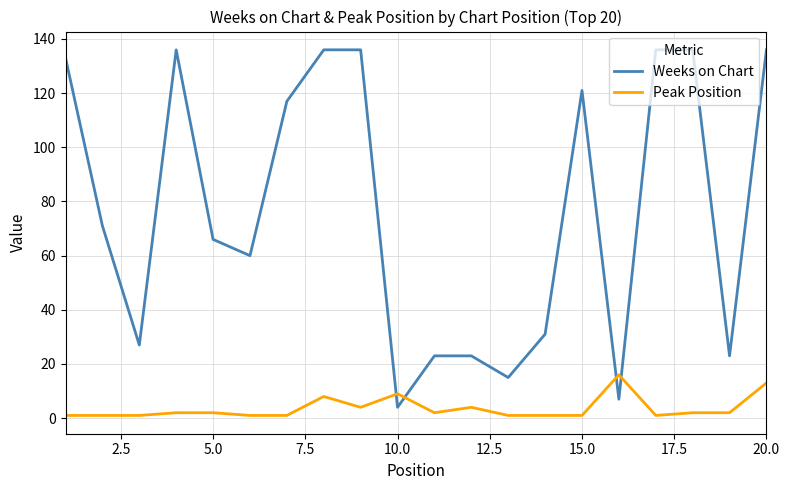

What are all the series names shown in the legend?

Weeks on Chart, Peak Position